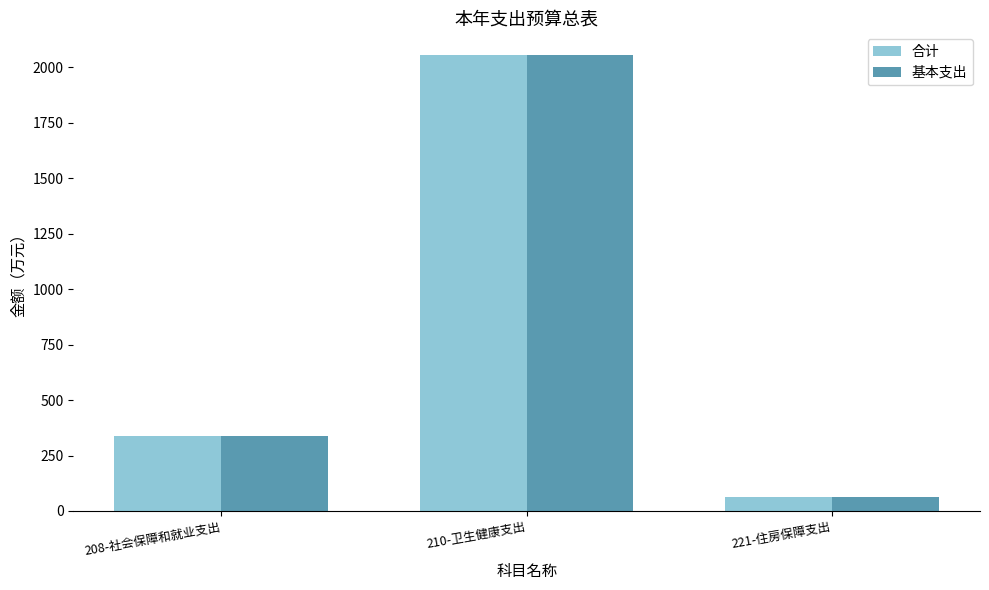

Where is 基本支出 nearest to the value 1059?

208-社会保障和就业支出